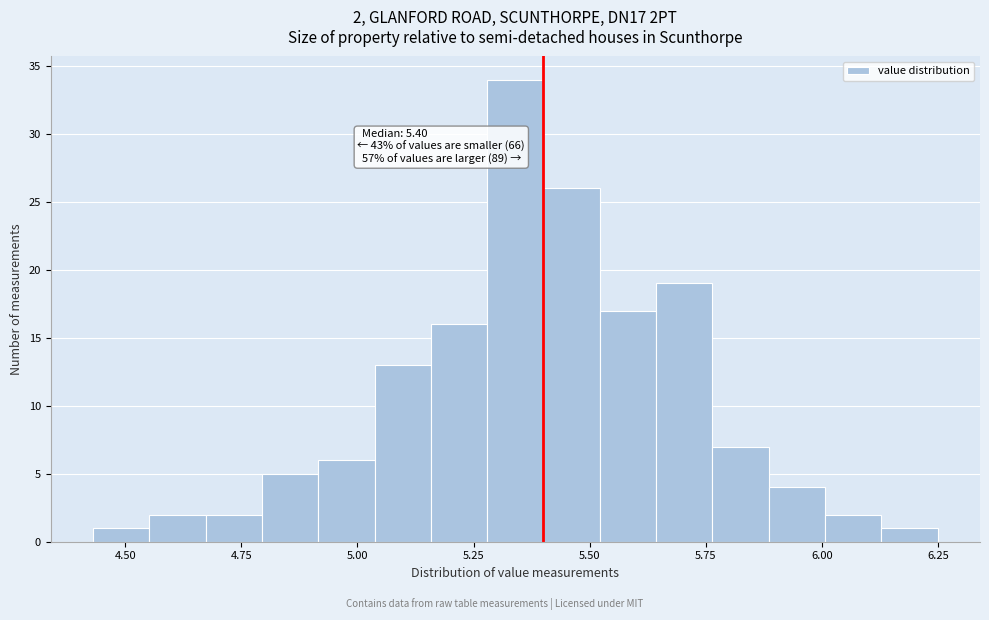

Around what value on the x-axis is the tallest bar? Give the approximate position of its centre, as read against the axis.

5.35